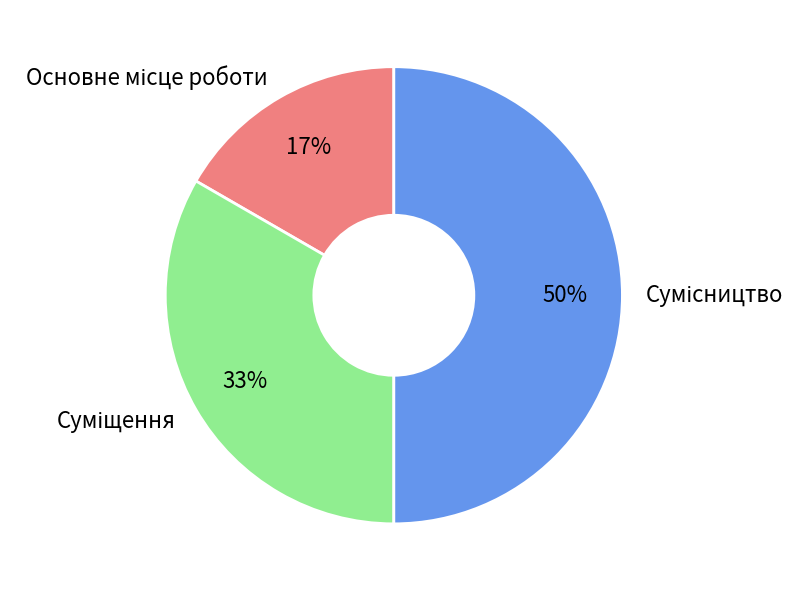

To the nearest percent, what is the average slice percentage?

33%